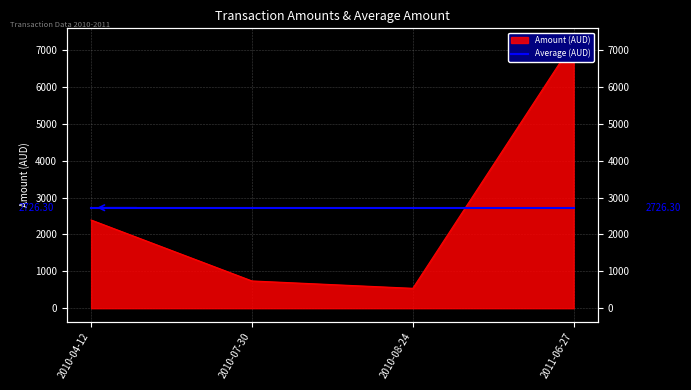

Rank the categories by value from highest to lowest.

2011-06-27, 2010-04-12, 2010-07-30, 2010-08-24